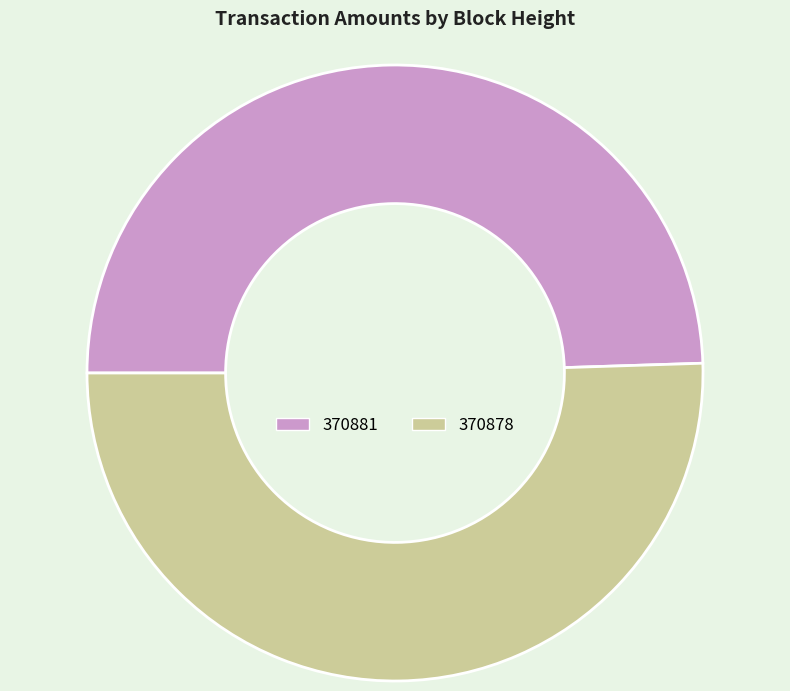

Is the sum of 370881 and 370878 greater than half?

Yes